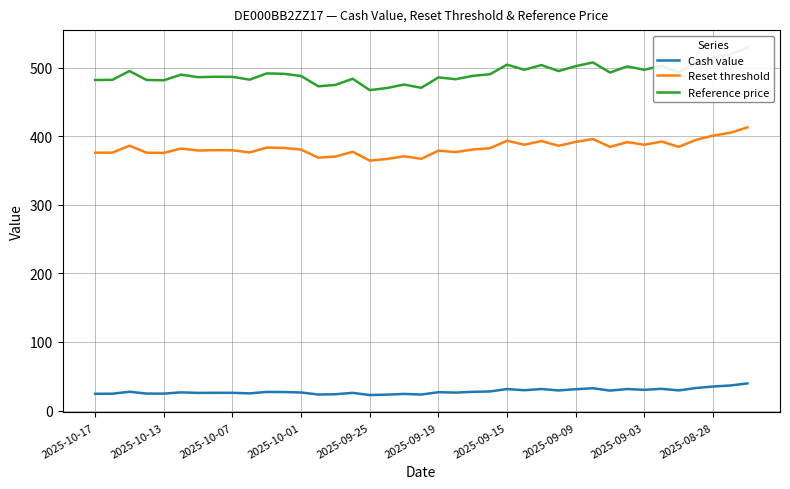

Is it true that Reset threshold equals 376.0 at 2025-10-17?

True